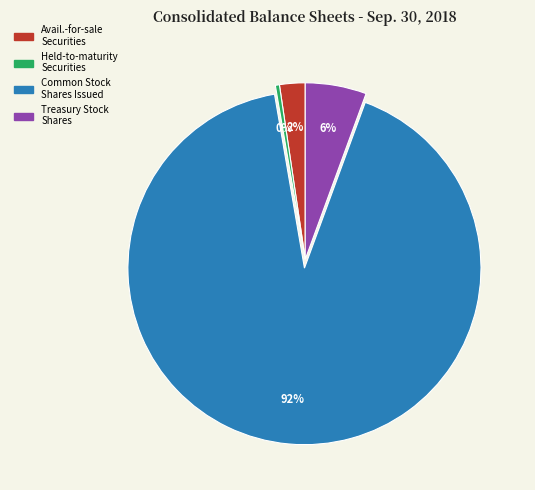

Which slice is the smallest?

Held-to-maturity Securities